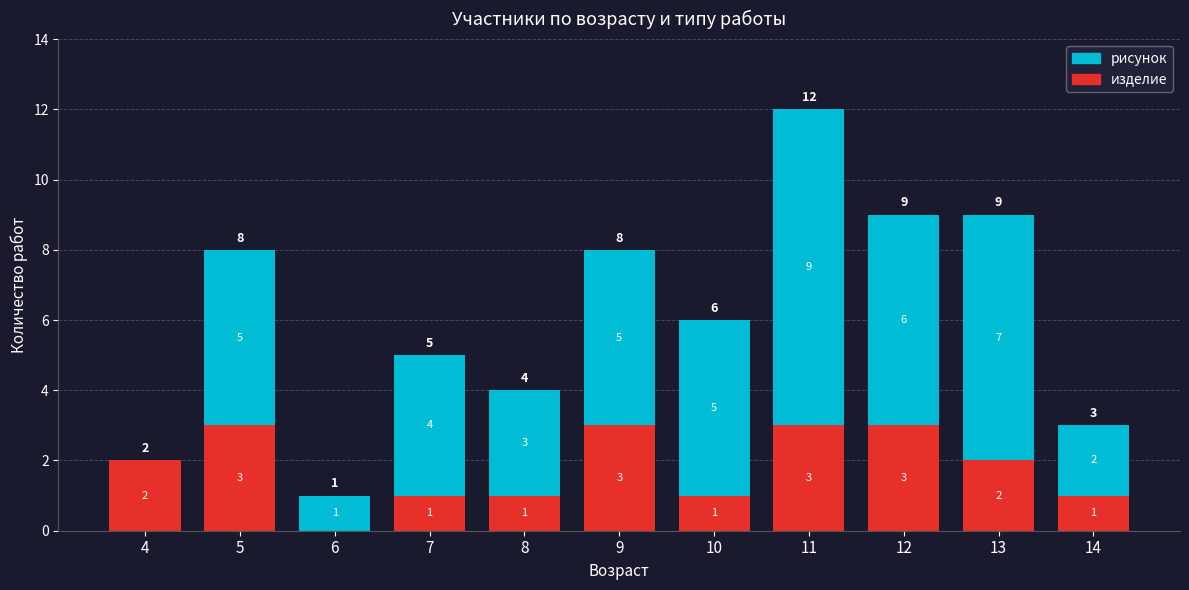

What is the total value across all series at 12?

9